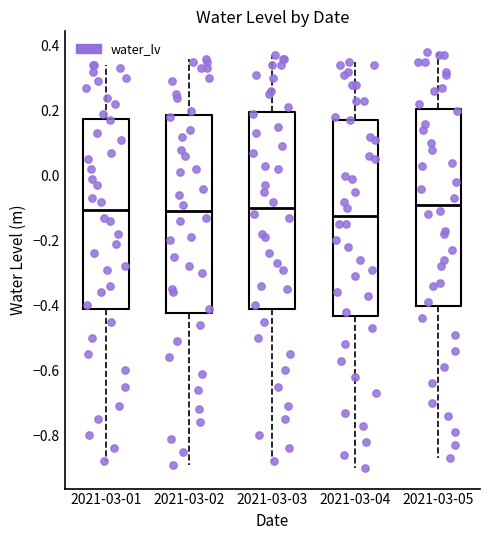

Where is the lower edge of the box for 2021-03-03 on the y-axis? The values are not printed on the chart, so give them approximately, as read against the axis.

-0.42